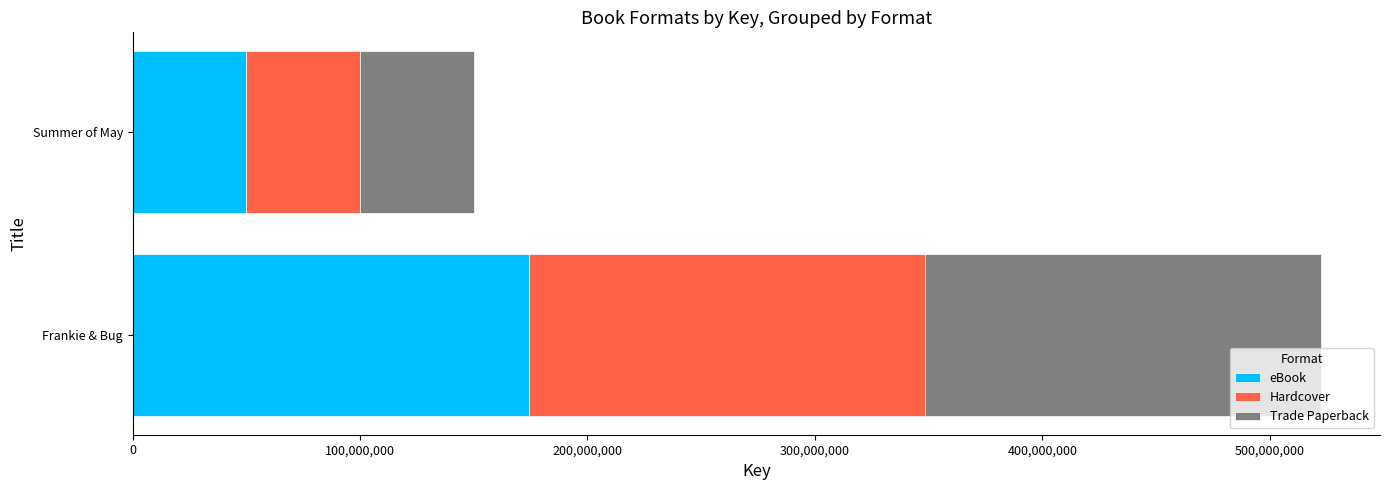

What is the average value of the eBook series?

112062124